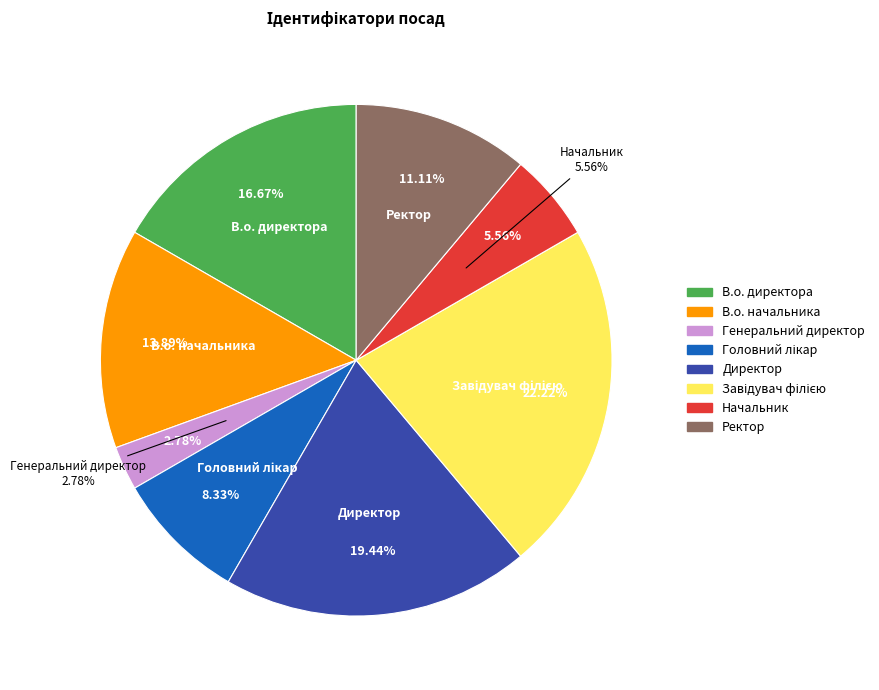

The В.о. директора slice represents 3% of the pie. True or false?

False